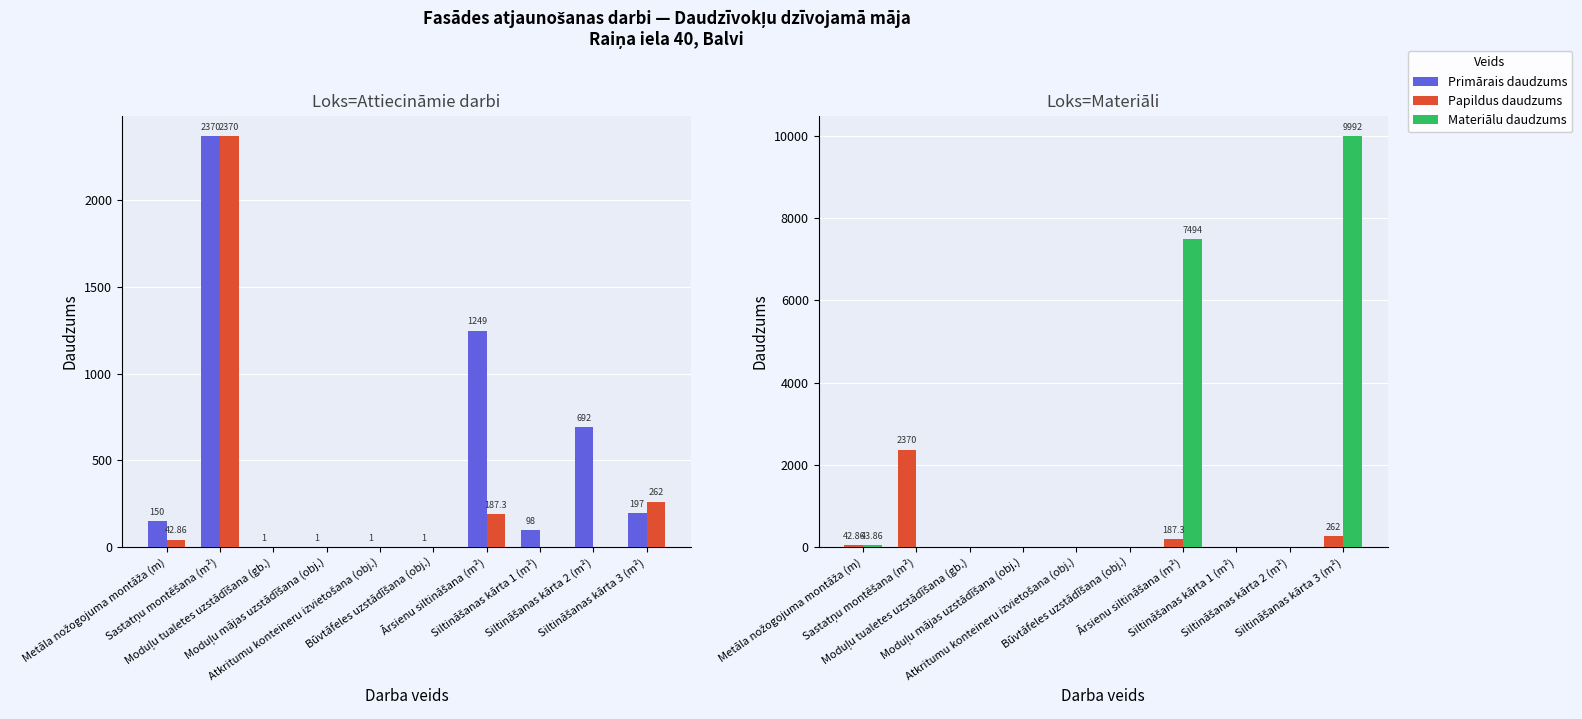

Between Būvtāfeles uzstādīšana (obj.) and Moduļu mājas uzstādīšana (obj.), which is larger?

Būvtāfeles uzstādīšana (obj.)